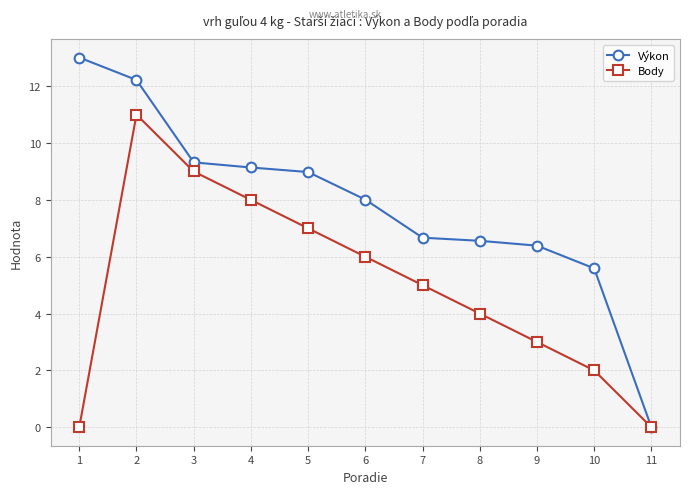

How many data points does each series have?

11